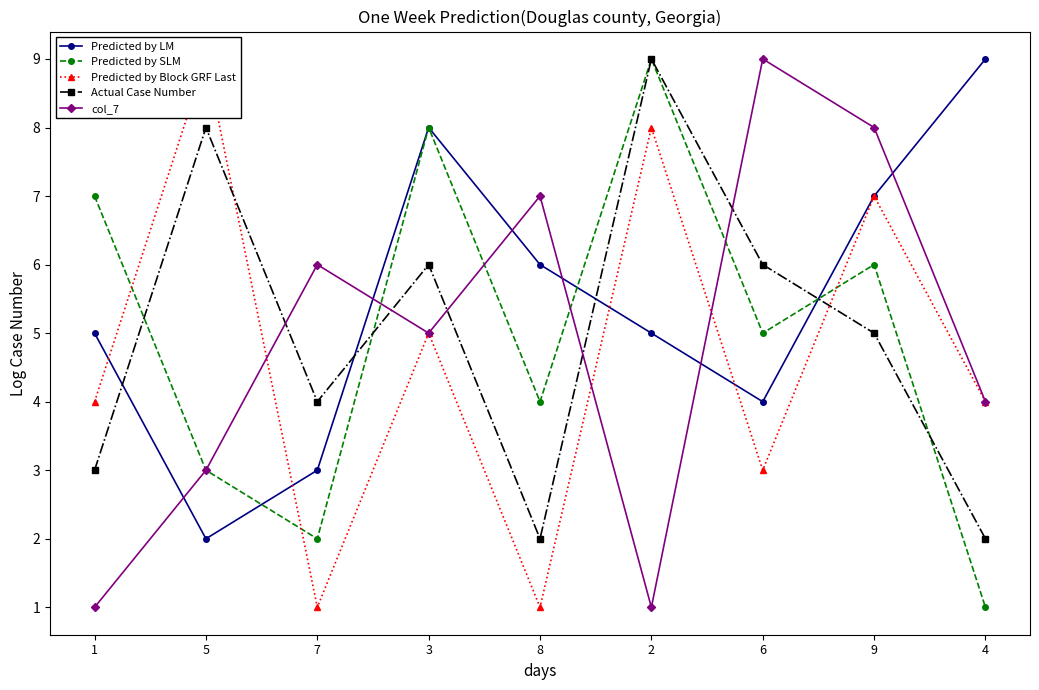

How many lines are shown in the chart?

5